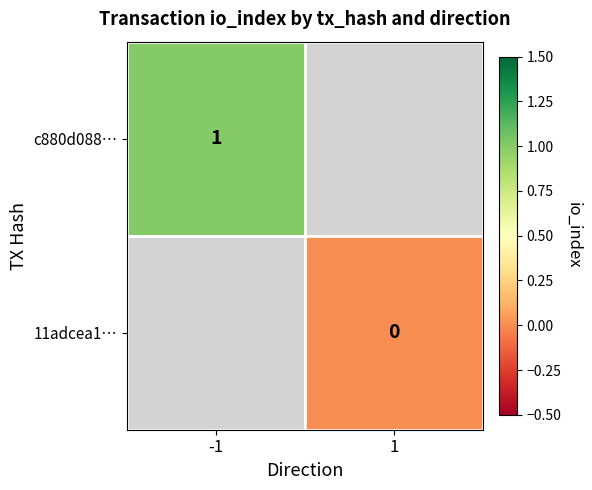

Is it true that c880d088… equals 1 at -1?

True